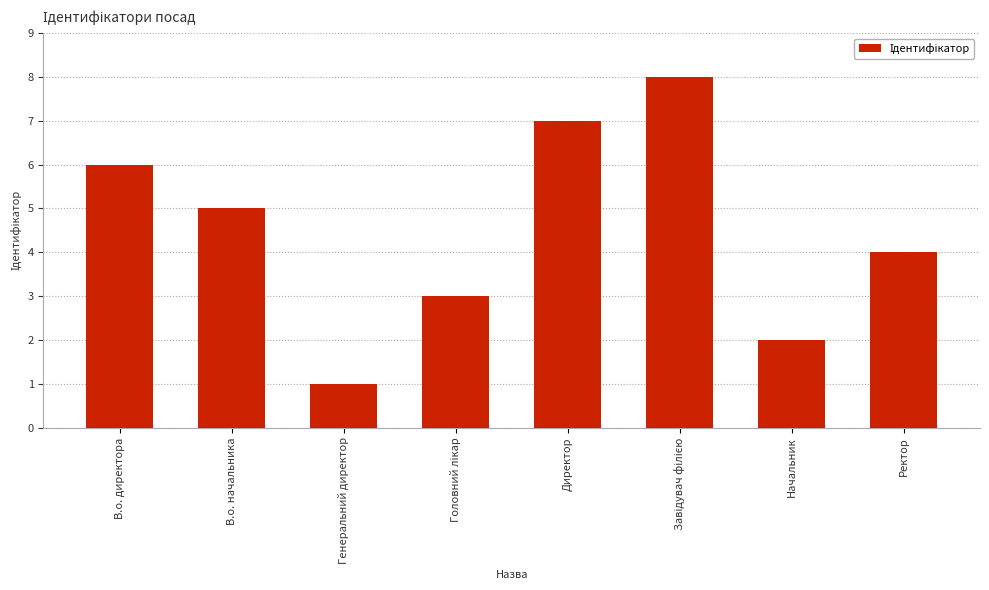

What is the smallest value displayed?

1